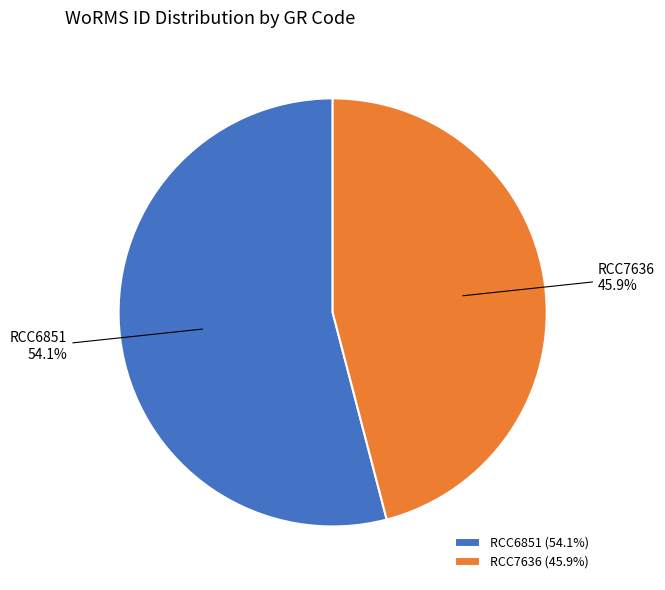

Is there a majority slice in this chart?

Yes